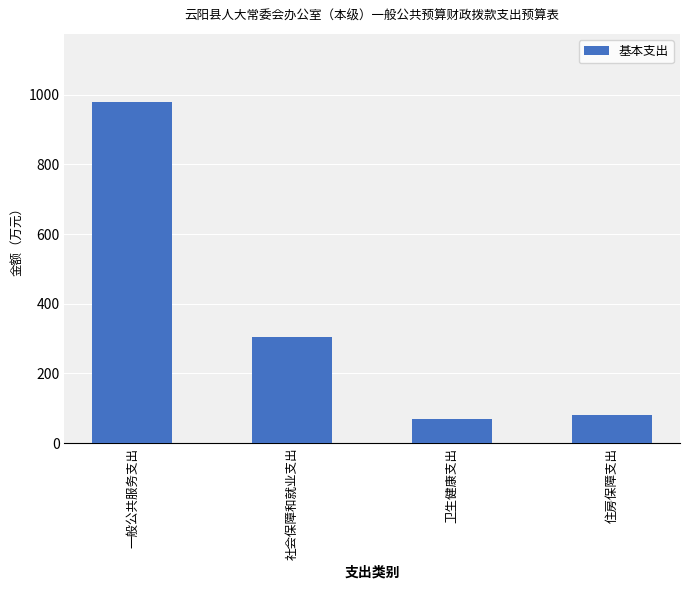

Which category has the highest value across all series?

一般公共服务支出